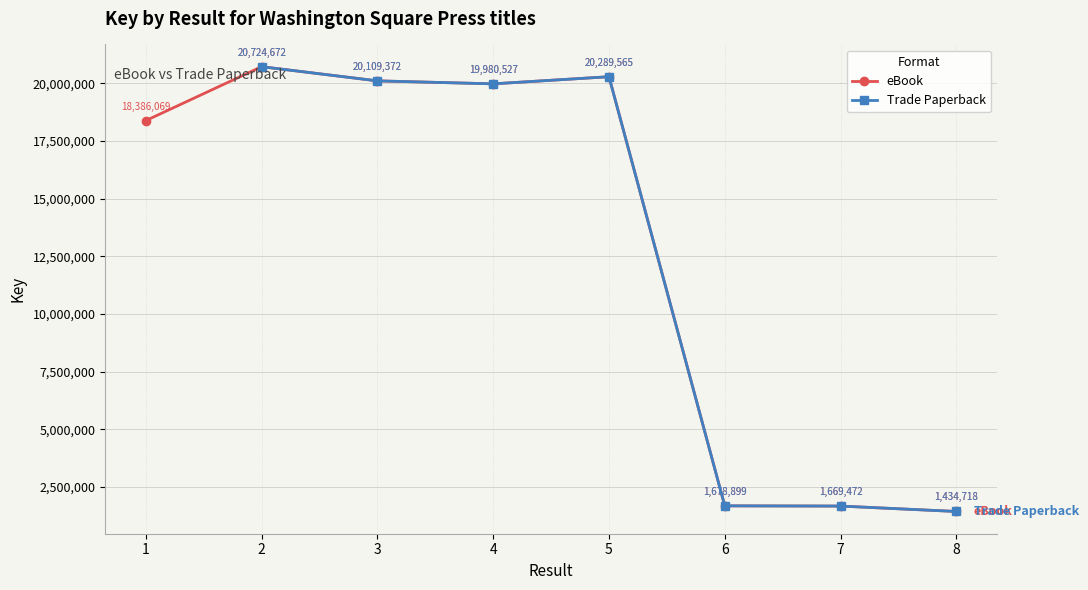

What are all the series names shown in the legend?

eBook, Trade Paperback